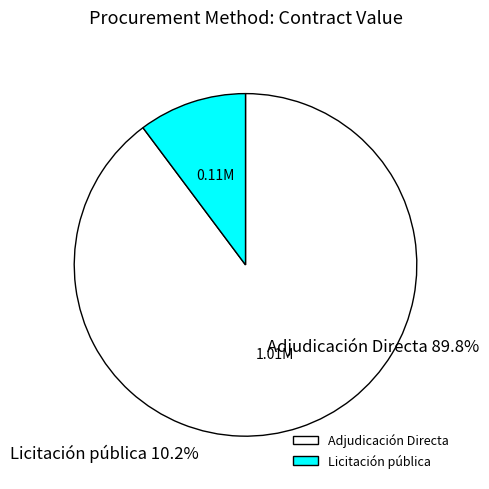

What is the largest slice in the pie chart?

Adjudicación Directa